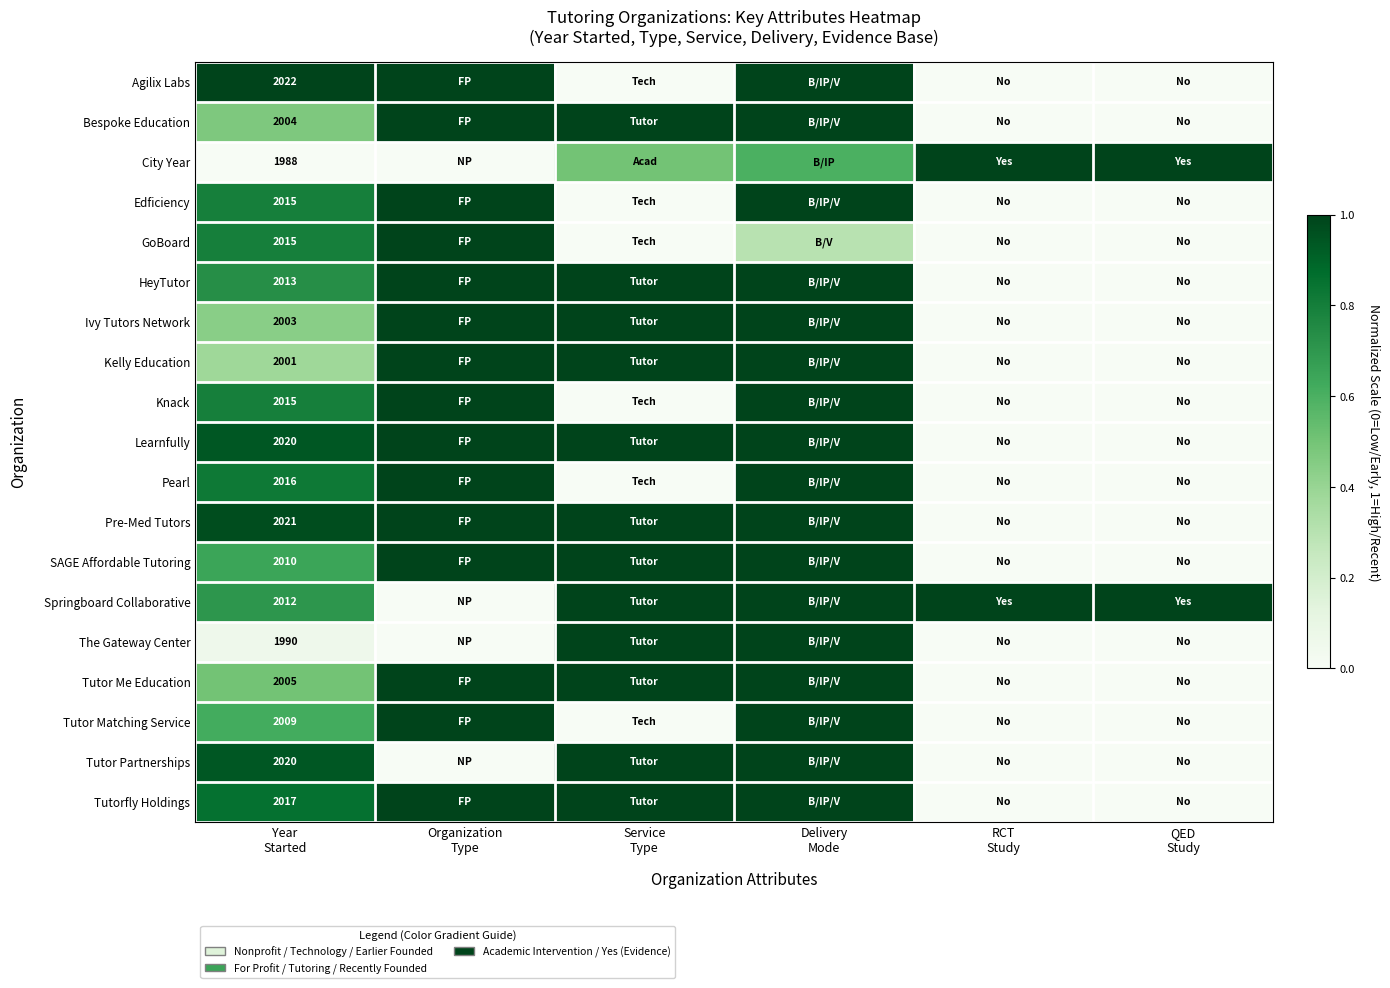

What is the sum of the Pearl values at Delivery Mode and QED Study?

1.0